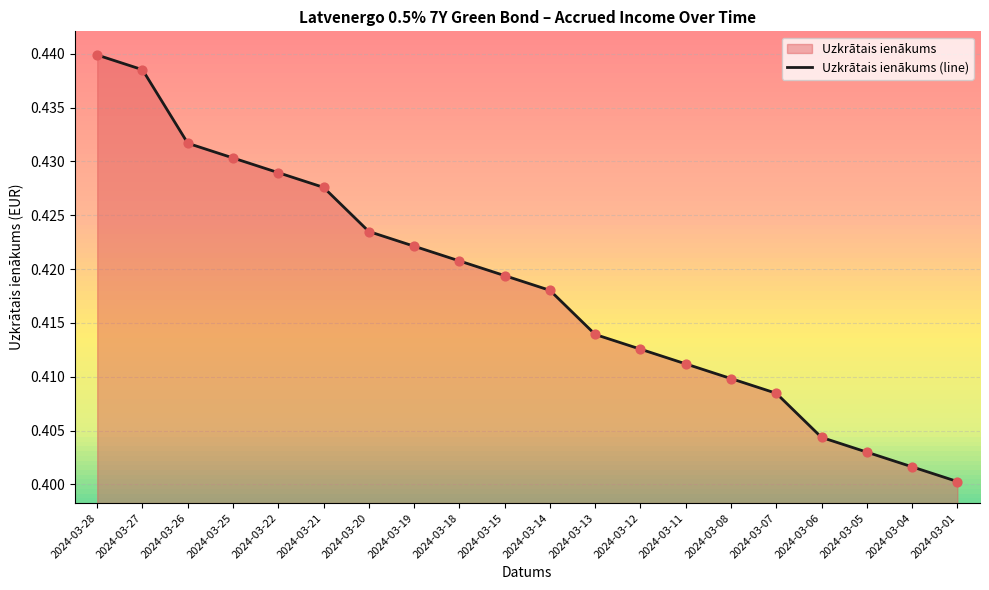

Between 2024-03-11 and 2024-03-19, which is larger?

2024-03-19